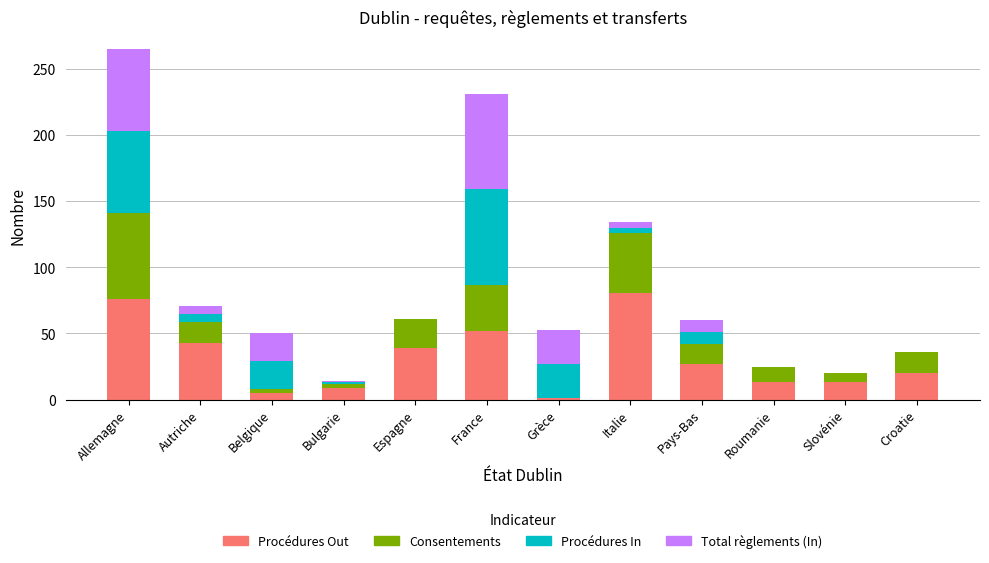

What is the total value across all series at Espagne?

61